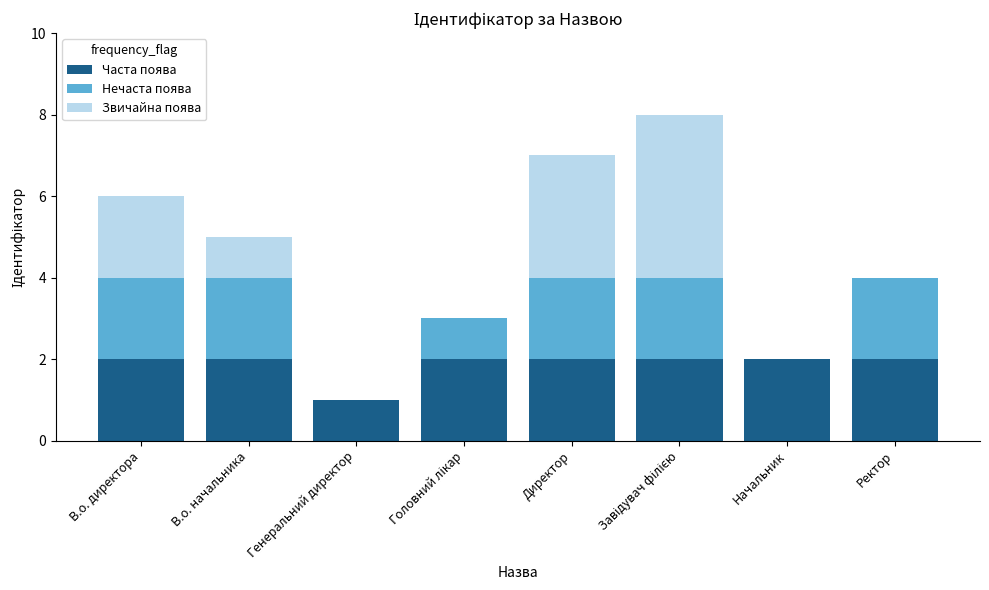

True or false: Часта поява has a value of 3 at Ректор.

False